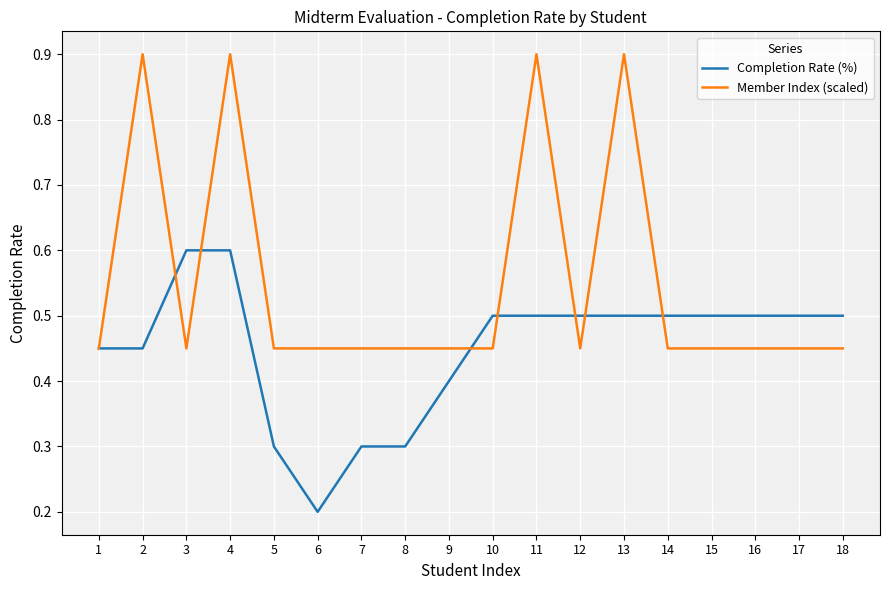

Is it true that Completion Rate (%) equals 0.6 at 1?

False